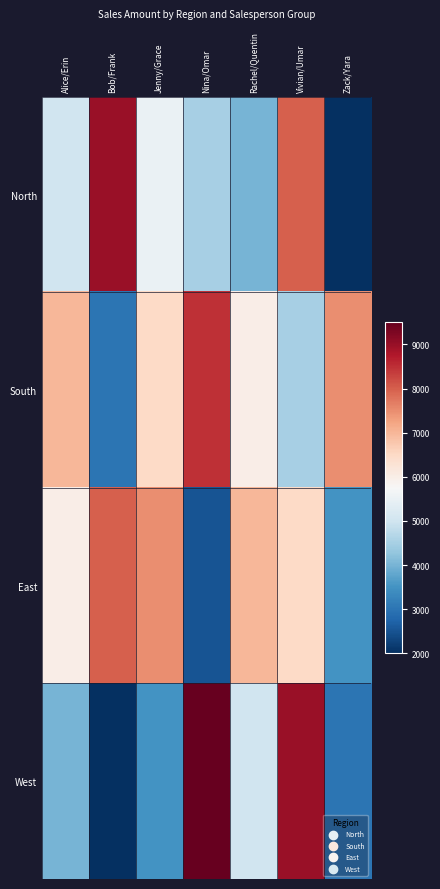

What is the total value across all series at Zack/Yara?

16000